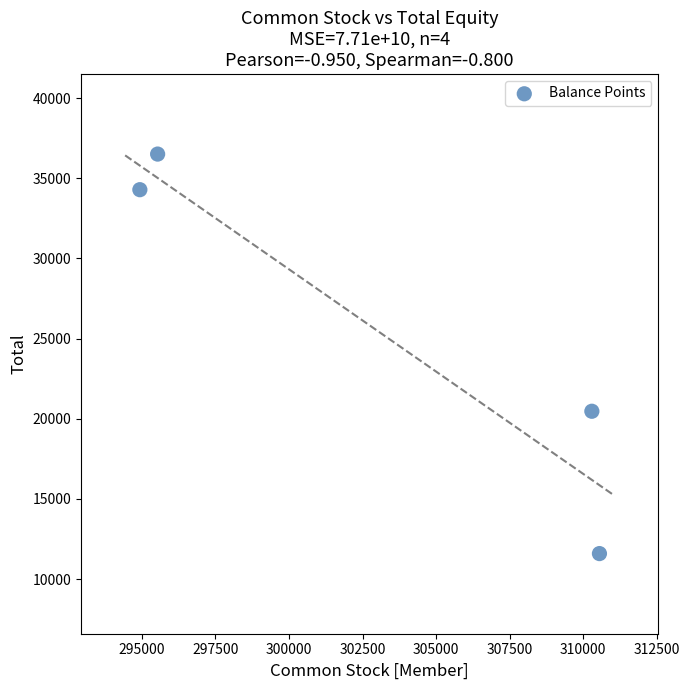

What Y value in the scatter plot is closest to 24051?

20468